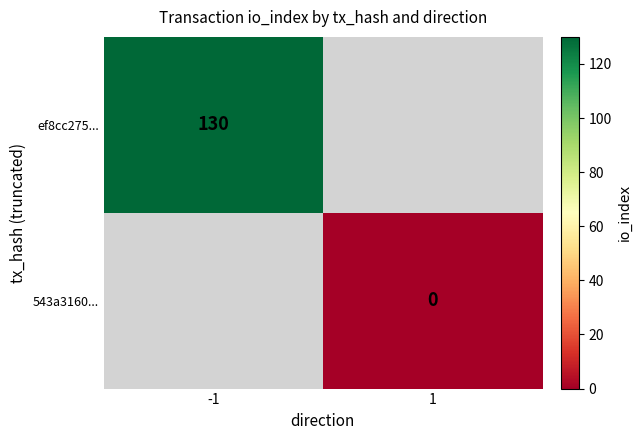

The ef8cc275... series shows 222 at -1. True or false?

False